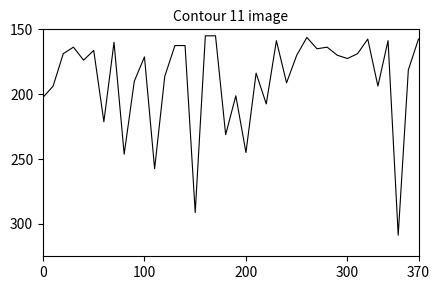

Is this an area chart (filled region under the line)?

No